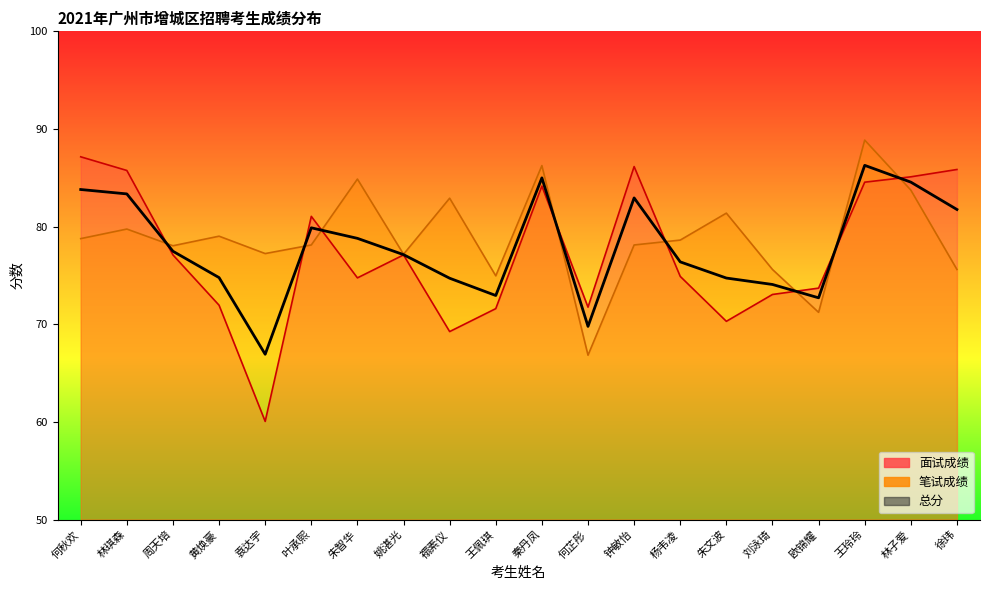

Reading left to right, transcribe all the data shown in this chart.

面试成绩: 87.2	85.8	77.1	72.0	60.0	81.0	74.8	77.1	69.2	71.6	84.2	71.8	86.2	74.9	70.3	73.0	73.7	84.5	85.1	85.8
笔试成绩: 78.8	79.8	78.0	79.0	77.2	78.1	84.9	77.2	82.9	75.0	86.2	66.8	78.1	78.6	81.4	75.6	71.2	88.9	83.7	75.6
总分: 83.8	83.3	77.5	74.8	66.9	79.9	78.8	77.1	74.7	72.9	85.0	69.8	82.9	76.4	74.7	74.1	72.7	86.3	84.6	81.8